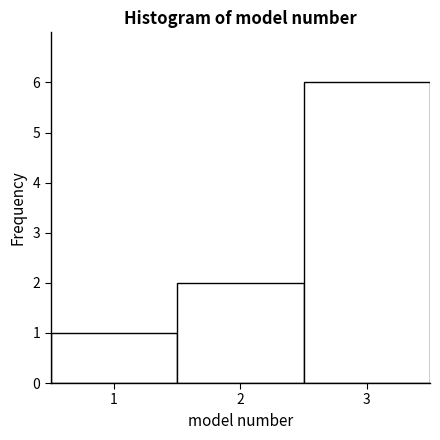

Reading left to right, list every bar in this chart as the range it spans on the x-axis followed by its height. The values are not printed on the chart, so give them approximately, as read against the axis.

0.5 to 1.5: 1
1.5 to 2.5: 2
2.5 to 3.5: 6